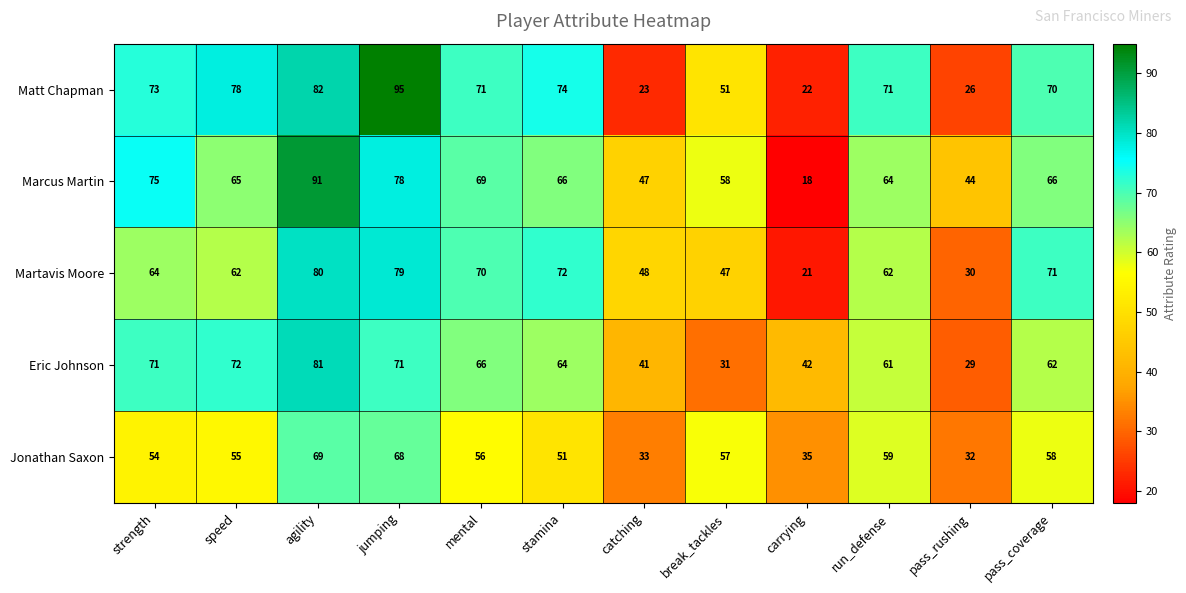

What is the average value of the Martavis Moore series?

59